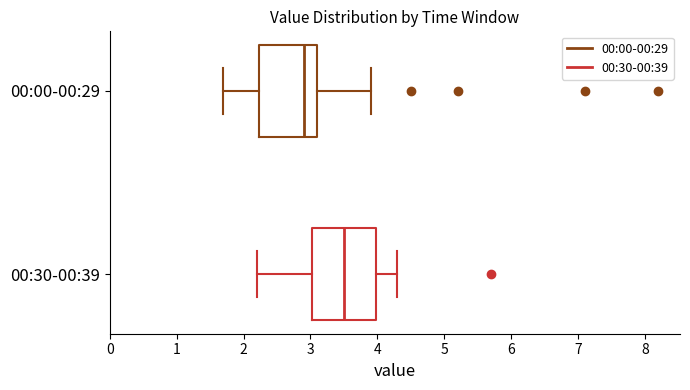

Reading bottom to top, read every box against the x-axis: the position of its median line, the range the box covers, and the ends of its whiskers. The values are not printed on the chart, so give them approximately, as read against the axis.

00:30-00:39: median 3.5, box 3.0 to 4.0, whiskers 2.2 to 4.3
00:00-00:29: median 2.9, box 2.2 to 3.1, whiskers 1.7 to 3.9